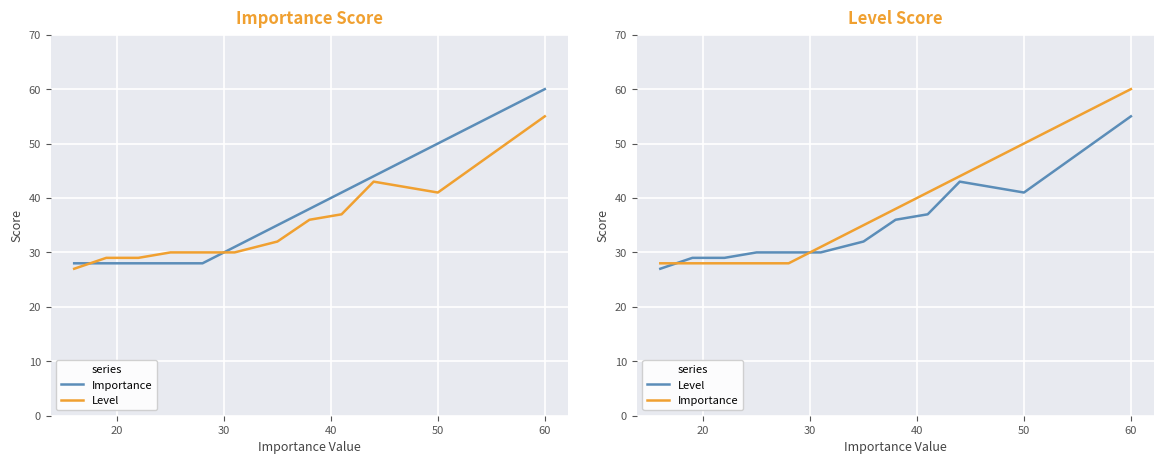

What is the sum of all Level values?

419